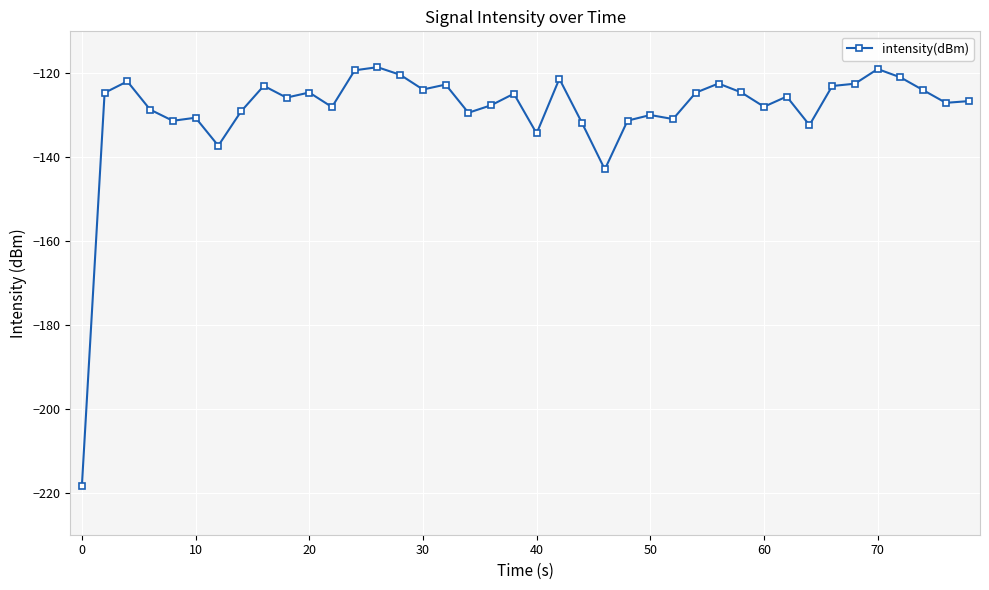

How many categories are shown in the chart?

40